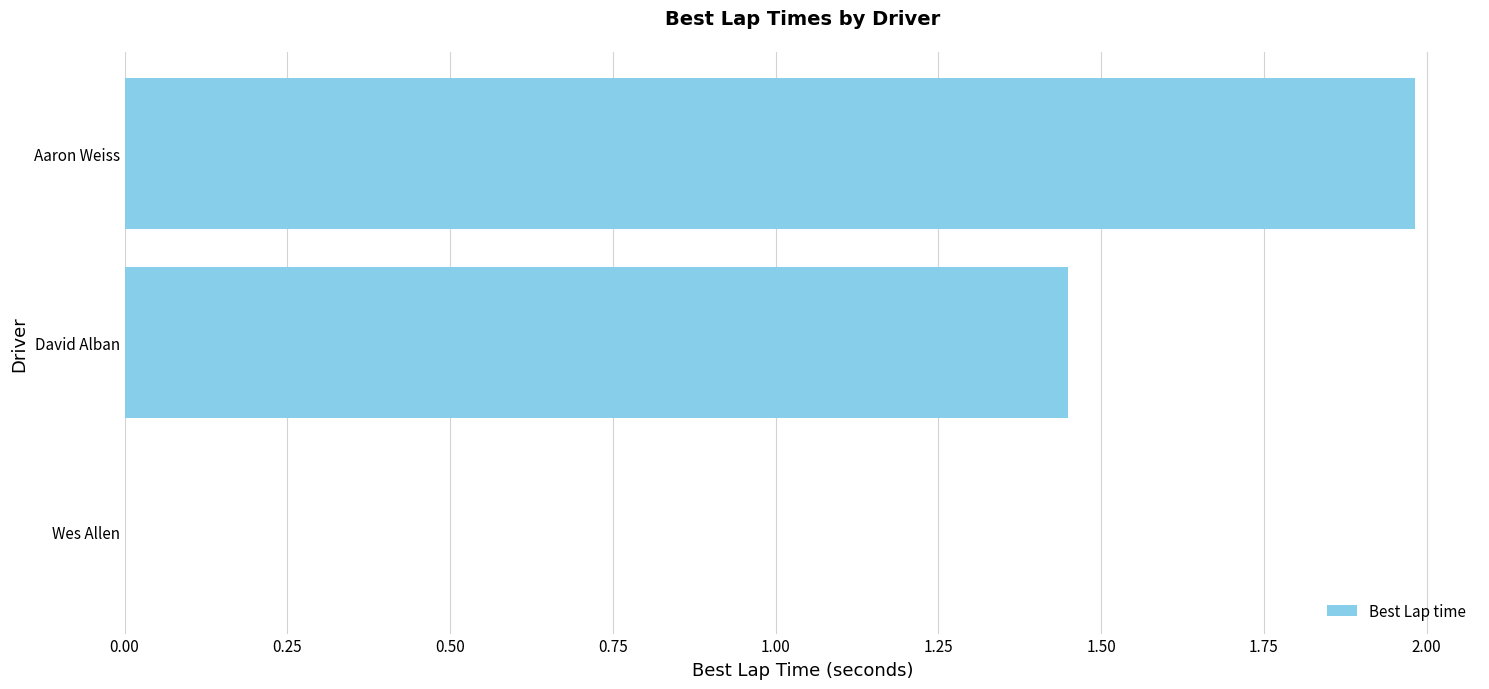

Read the value at Aaron Weiss.

2.0